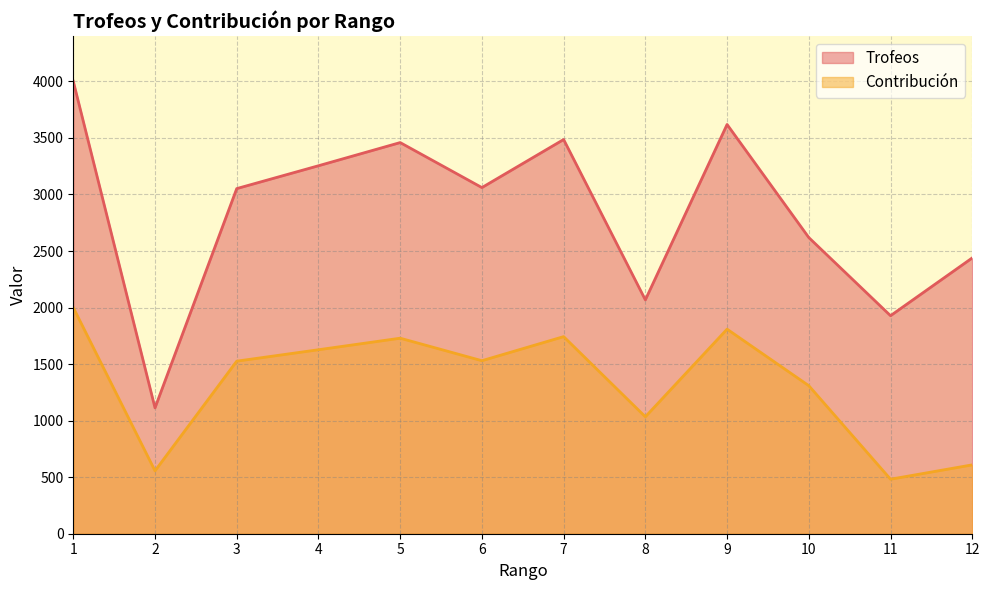

True or false: Trofeos and Contribución intersect in this chart.

False